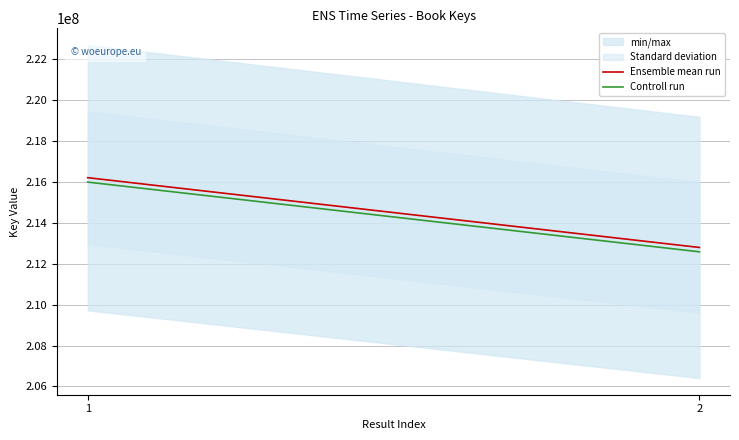

Rank the series by their maximum value, from lowest to highest.

Controll run, Ensemble mean run